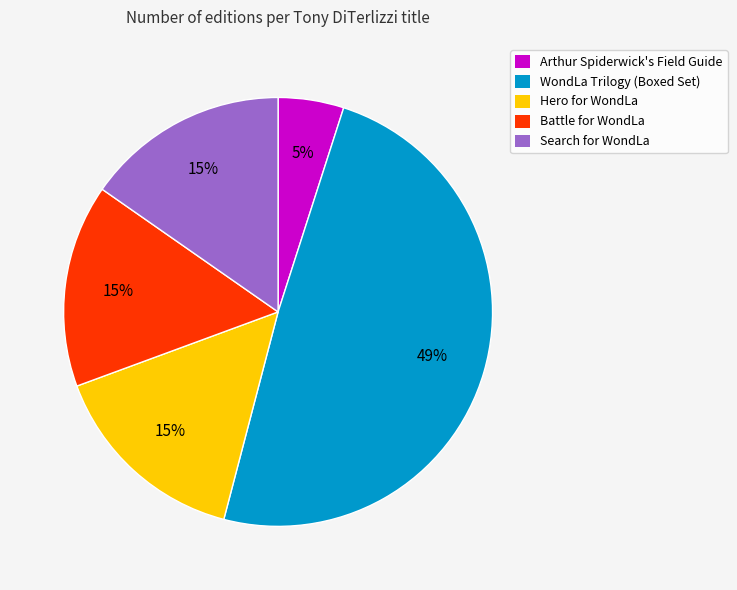

Which slice is the smallest?

Arthur Spiderwick's Field Guide